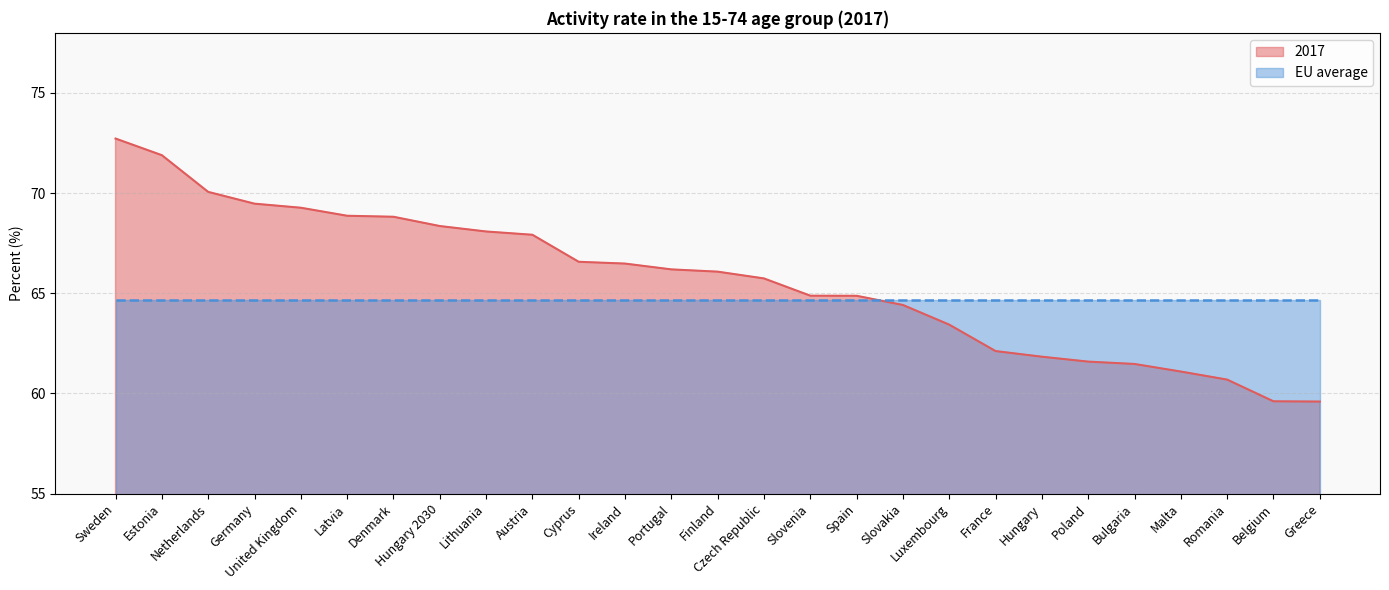

Between Belgium and Romania, which is larger?

Romania